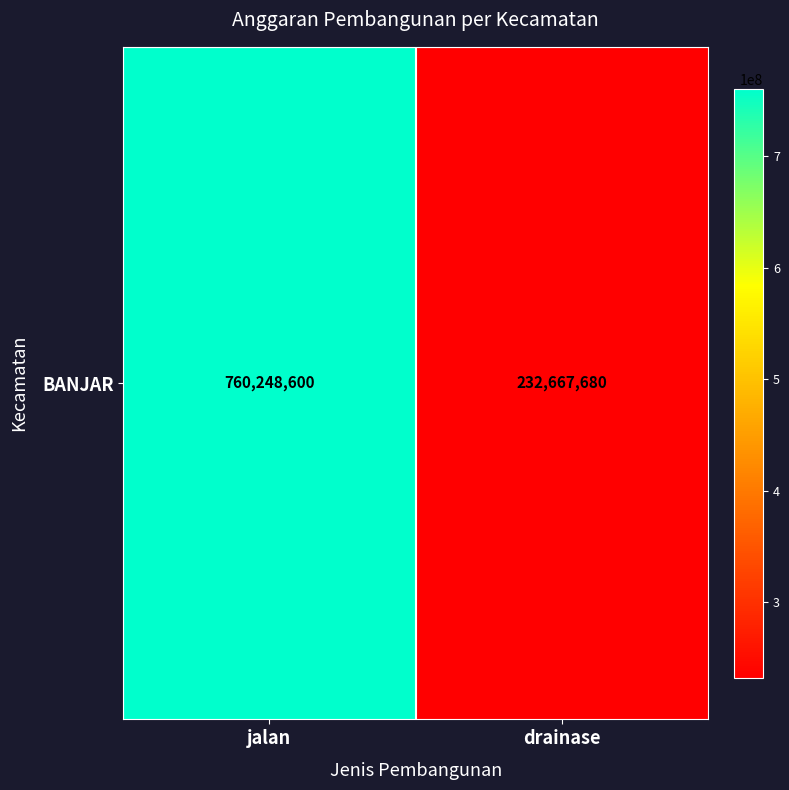

True or false: the data shows 1227002847 at jalan.

False